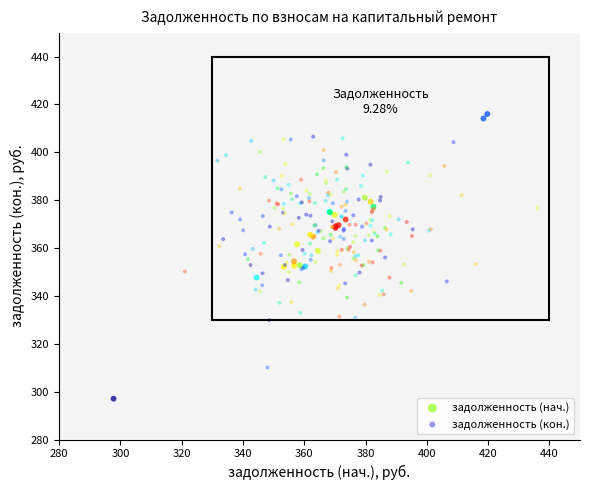

Which series contains the lowest Y value?

задолженность (нач.)